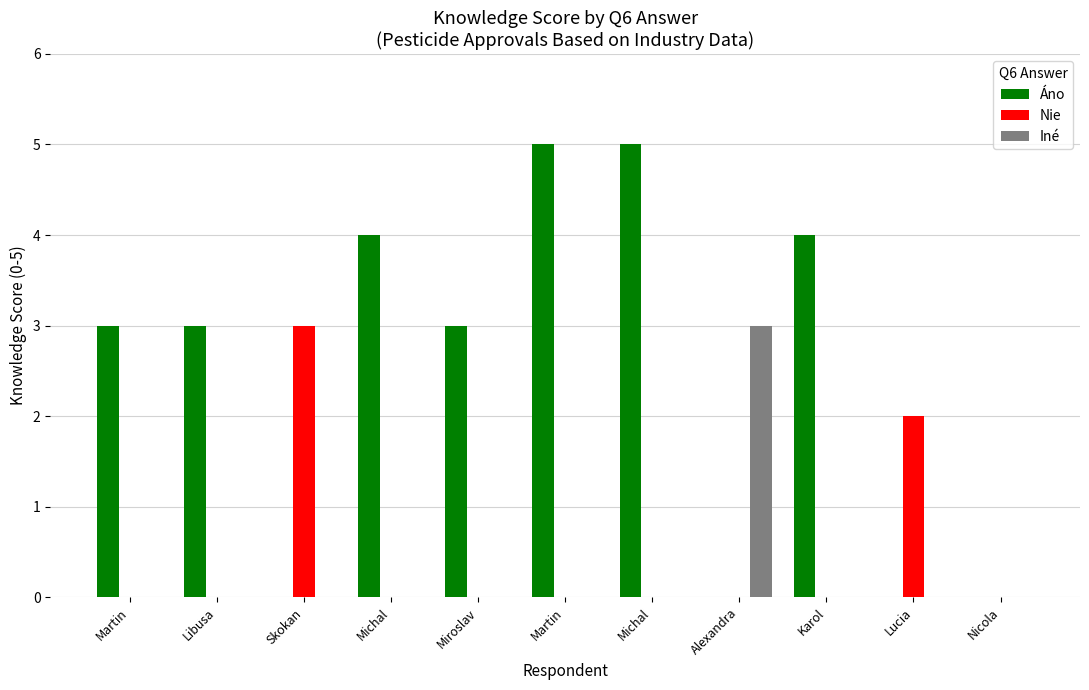

Reading left to right, extract all data points from this chart.

Áno: 3	3	0	4	3	5	5	0	4	0	0
Nie: 0	0	3	0	0	0	0	0	0	2	0
Iné: 0	0	0	0	0	0	0	3	0	0	0